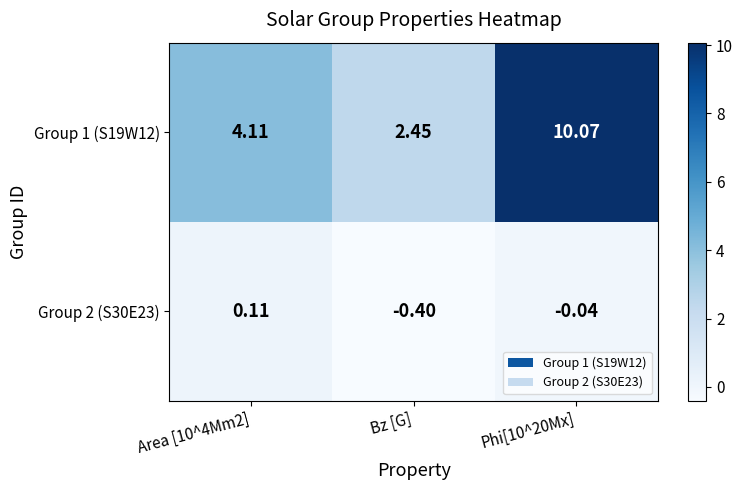

Count the number of categories in the chart.

3